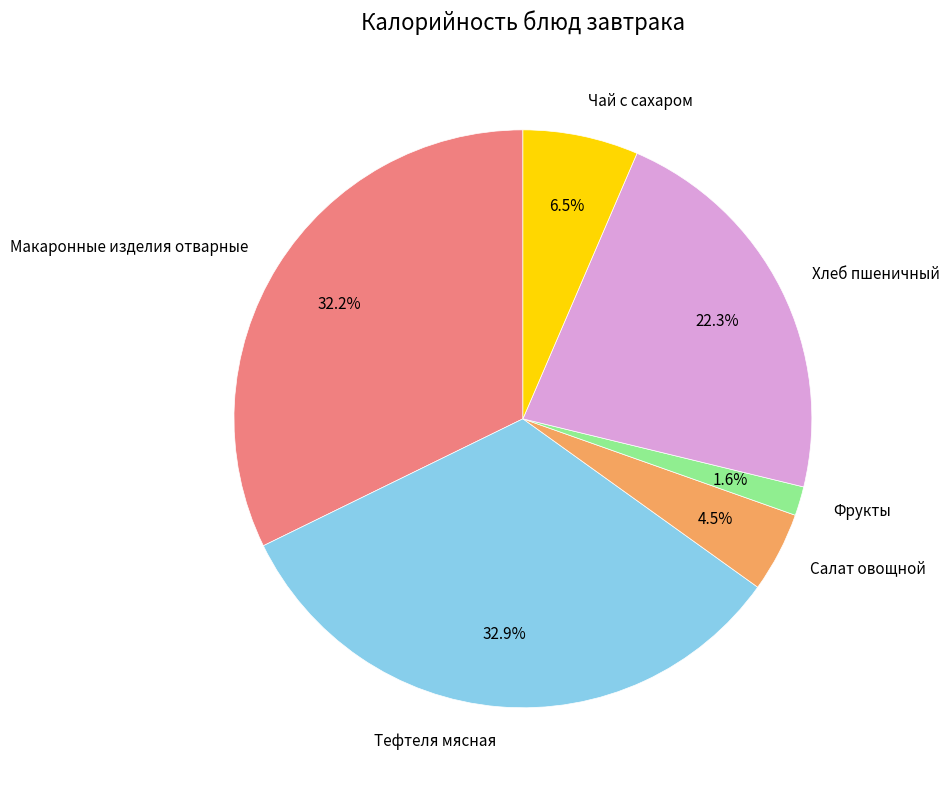

How much of the chart is everything except Тефтеля мясная?

67.1%